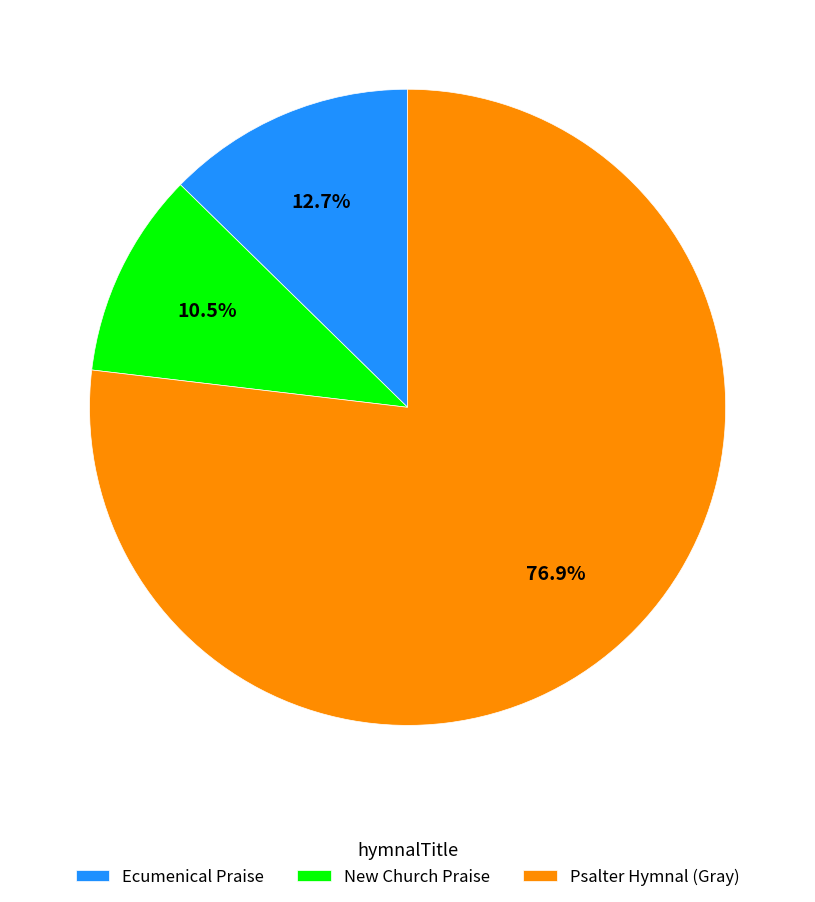

Is there any slice that represents more than half of the pie?

Yes